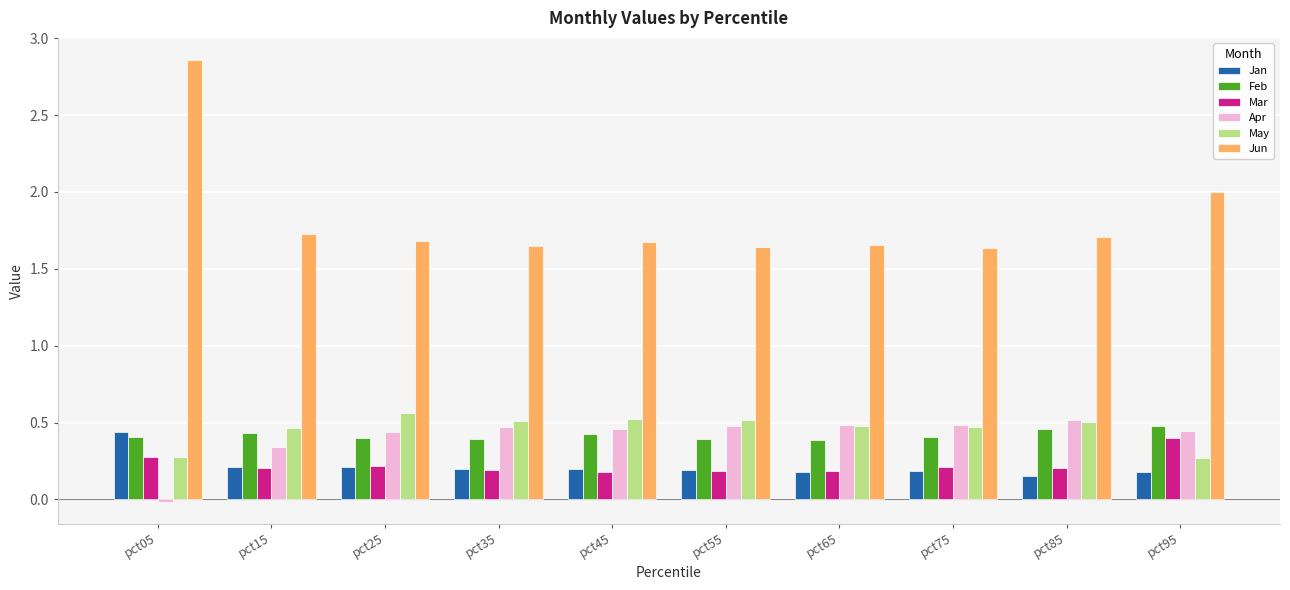

What are all the series names shown in the legend?

Jan, Feb, Mar, Apr, May, Jun